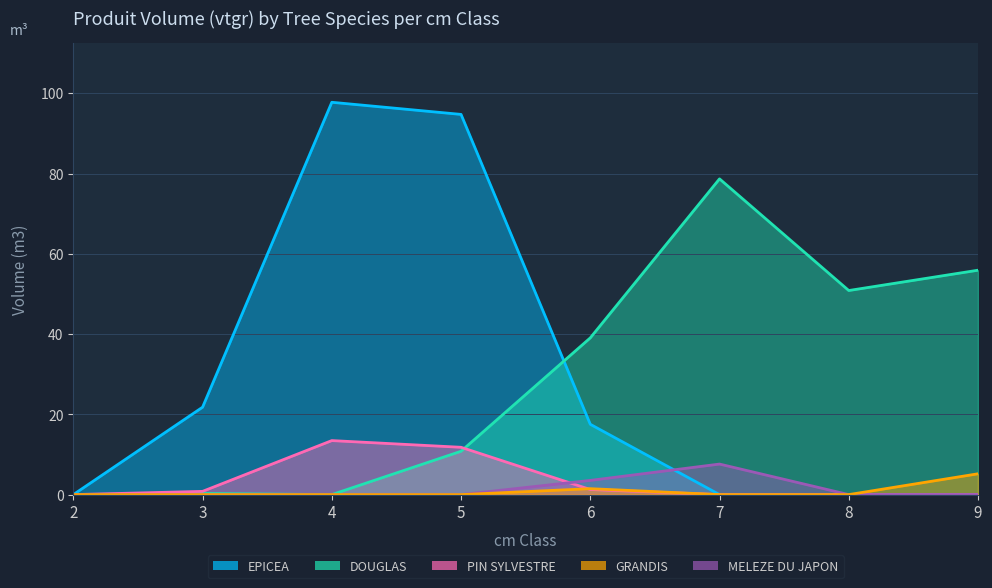

Reading left to right, extract all data points from this chart.

EPICEA: 2=0.0	3=21.8	4=97.8	5=94.7	6=17.5	7=0.0	8=0.0	9=0.0
DOUGLAS: 2=0.0	3=0.3	4=0.0	5=10.8	6=39.0	7=78.7	8=50.9	9=55.9
PIN SYLVESTRE: 2=0.0	3=0.8	4=13.5	5=11.8	6=1.3	7=0.0	8=0.0	9=0.0
GRANDIS: 2=0.0	3=0.0	4=0.0	5=0.0	6=1.5	7=0.0	8=0.0	9=5.2
MELEZE DU JAPON: 2=0.0	3=0.0	4=0.0	5=0.0	6=3.5	7=7.6	8=0.0	9=0.0